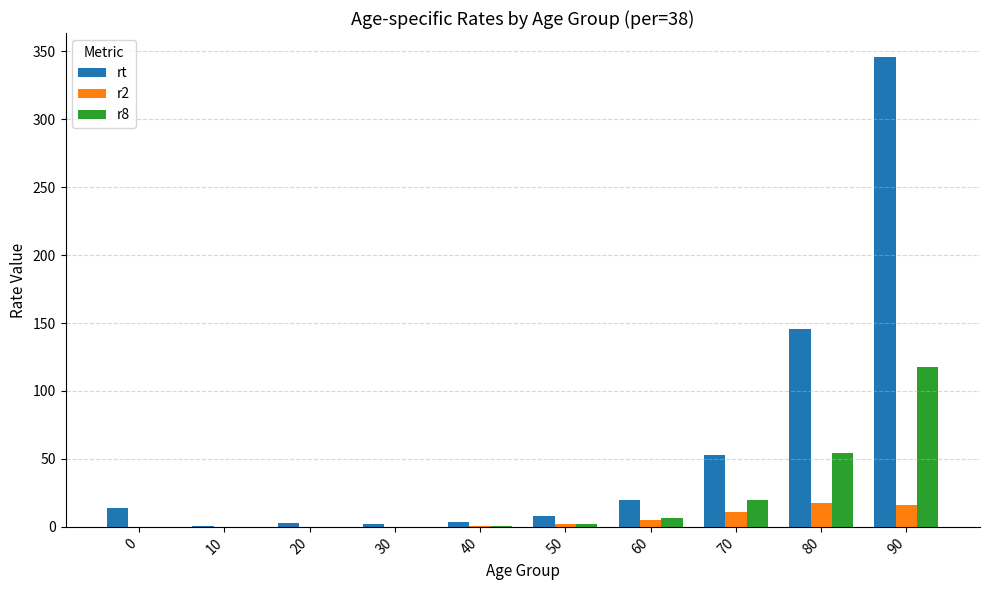

What is the maximum value shown in the chart?

346.1